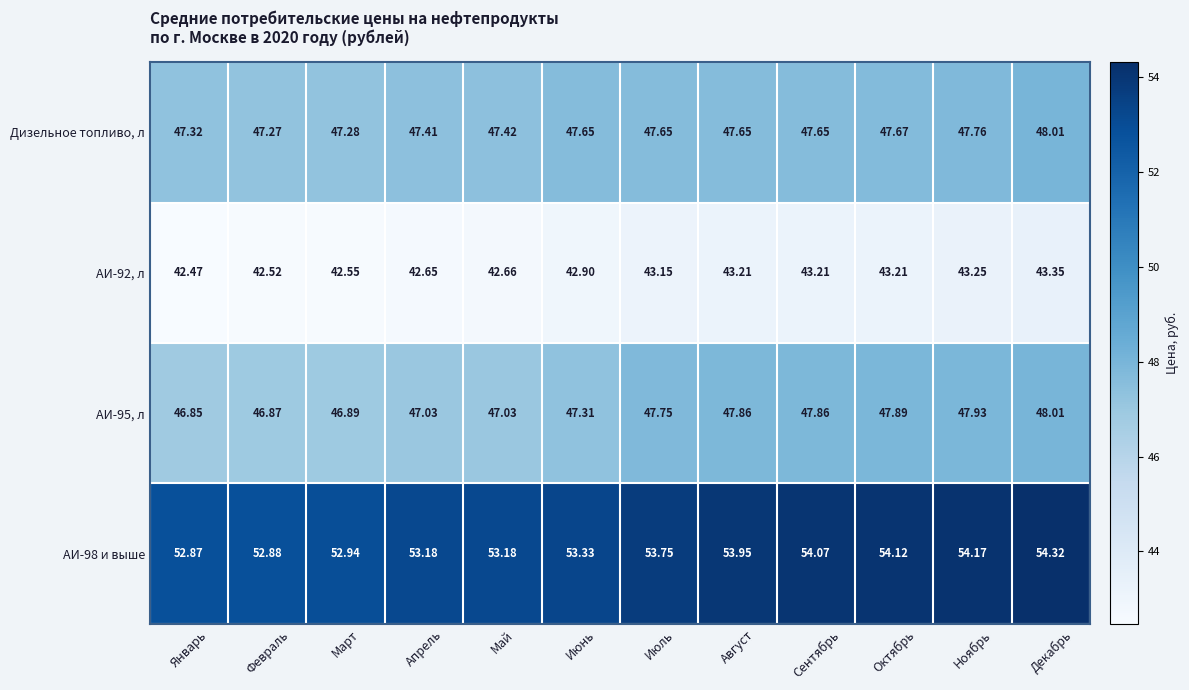

What is the total value across all series at Июнь?

191.2